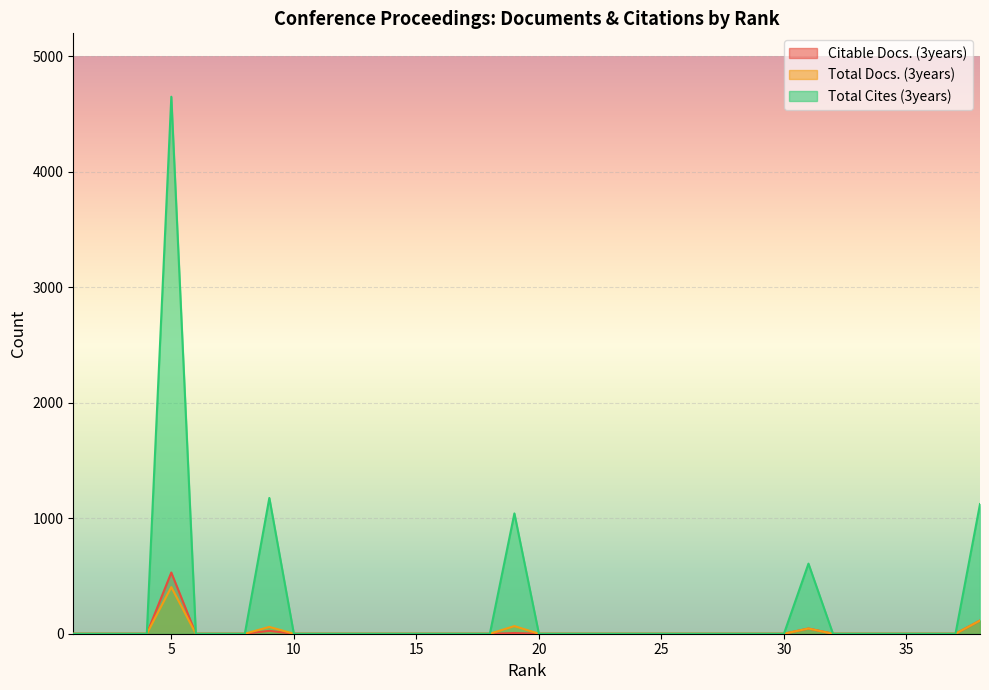

Rank the series by their maximum value, from lowest to highest.

Total Docs. (3years), Citable Docs. (3years), Total Cites (3years)